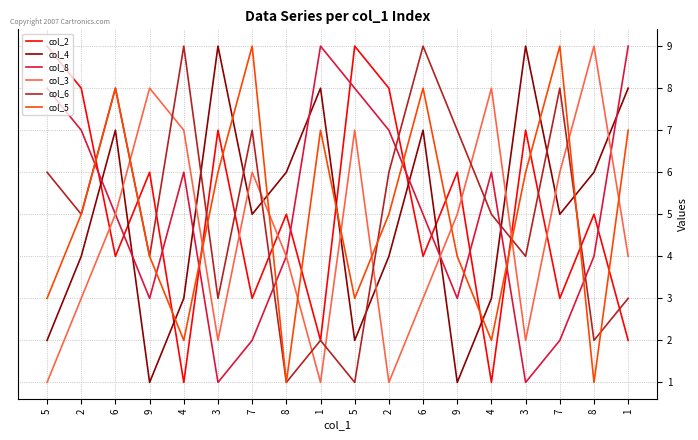

Is the value of col_5 at 1 greater than the value of col_6 at 9?

Yes